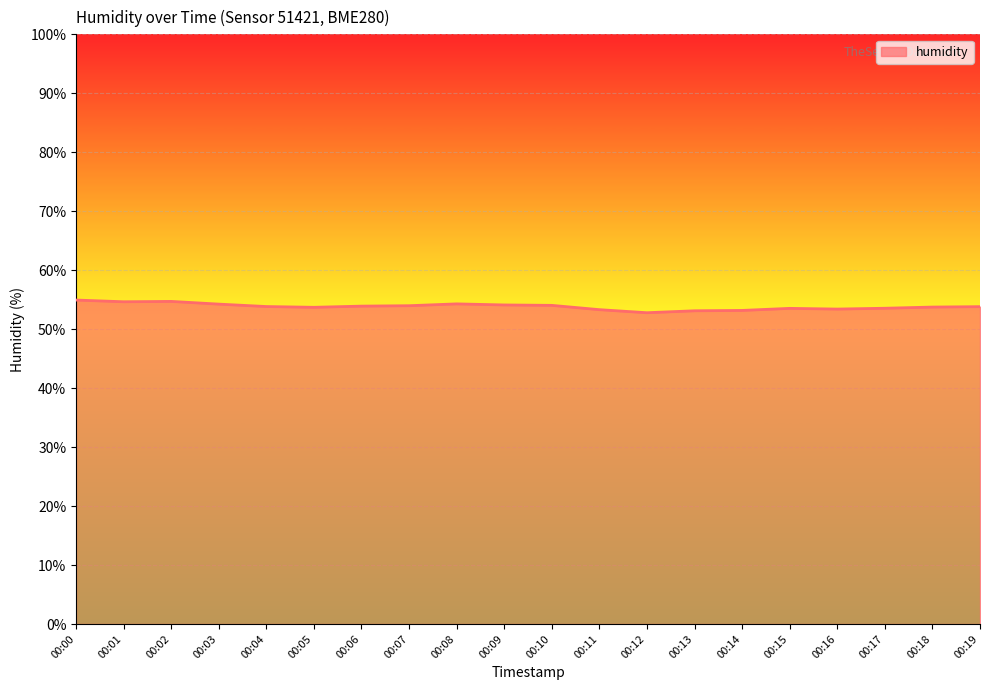

Does the chart display data point markers on the line(s)?

No